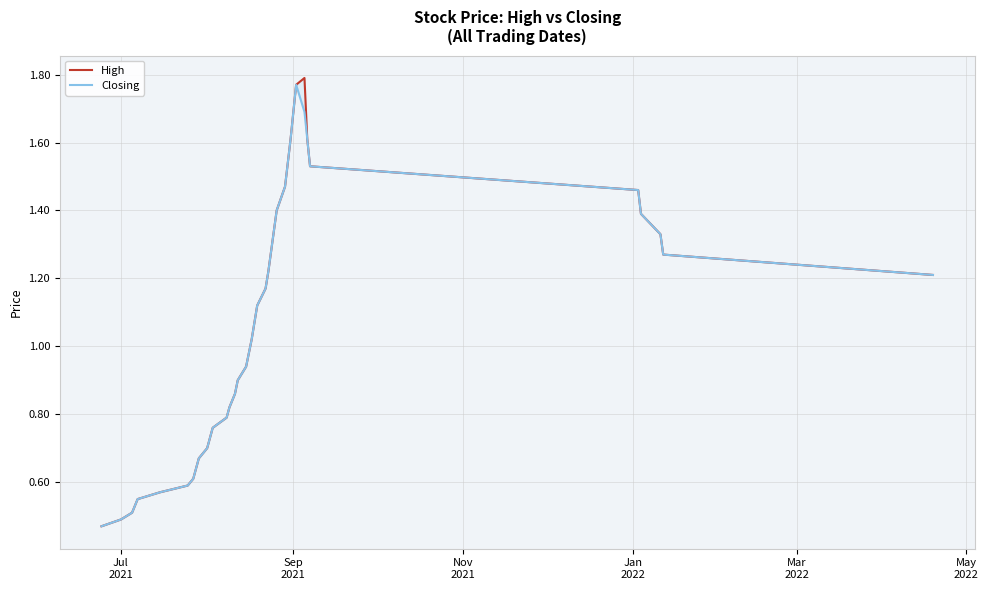

How many values in the Closing series exceed 1?

21